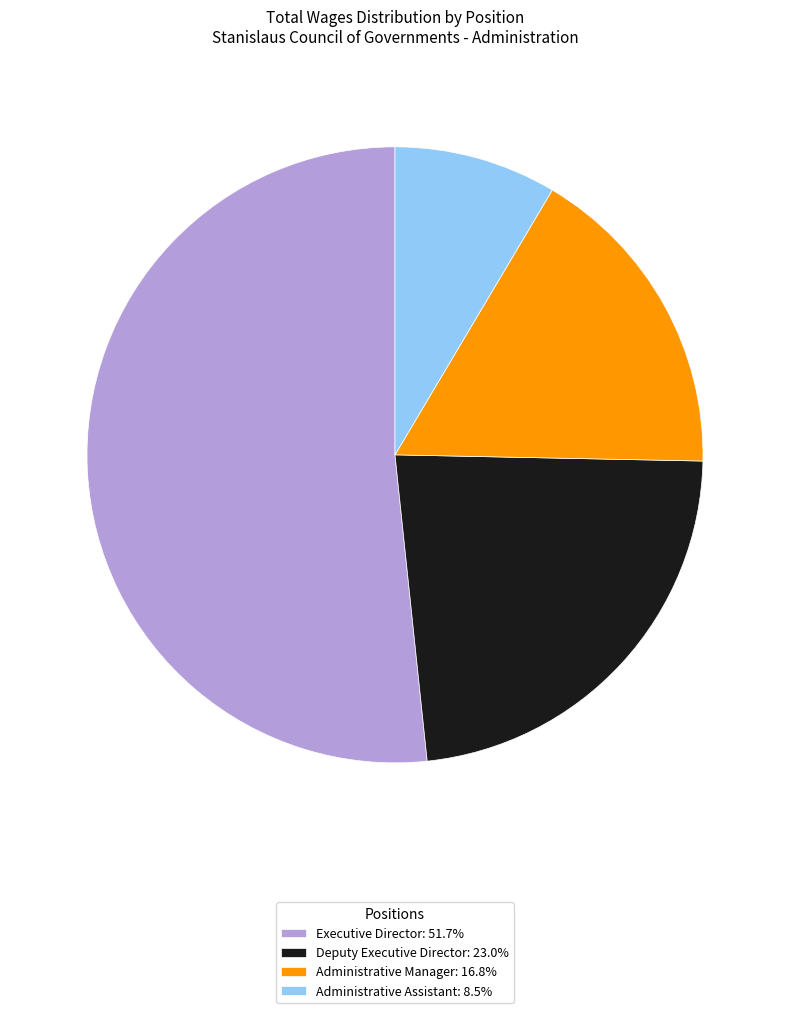

Is the sum of Administrative Manager: 16.8% and Executive Director: 51.7% greater than half?

Yes